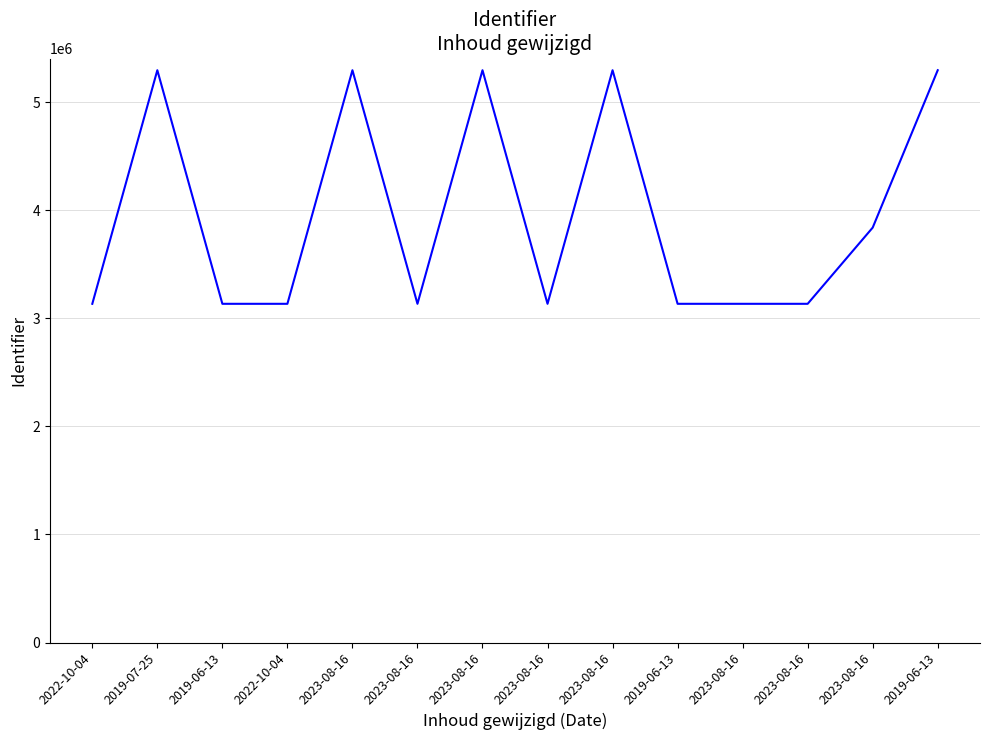

What is the difference between the maximum and minimum values?

2161427